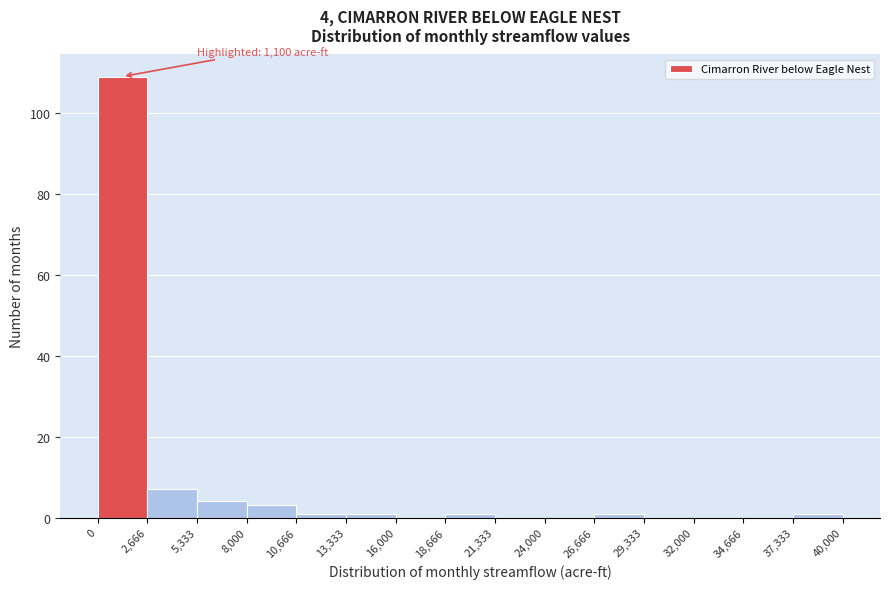

Over which range of the x-axis is the bar tallest?

0 to 2,666